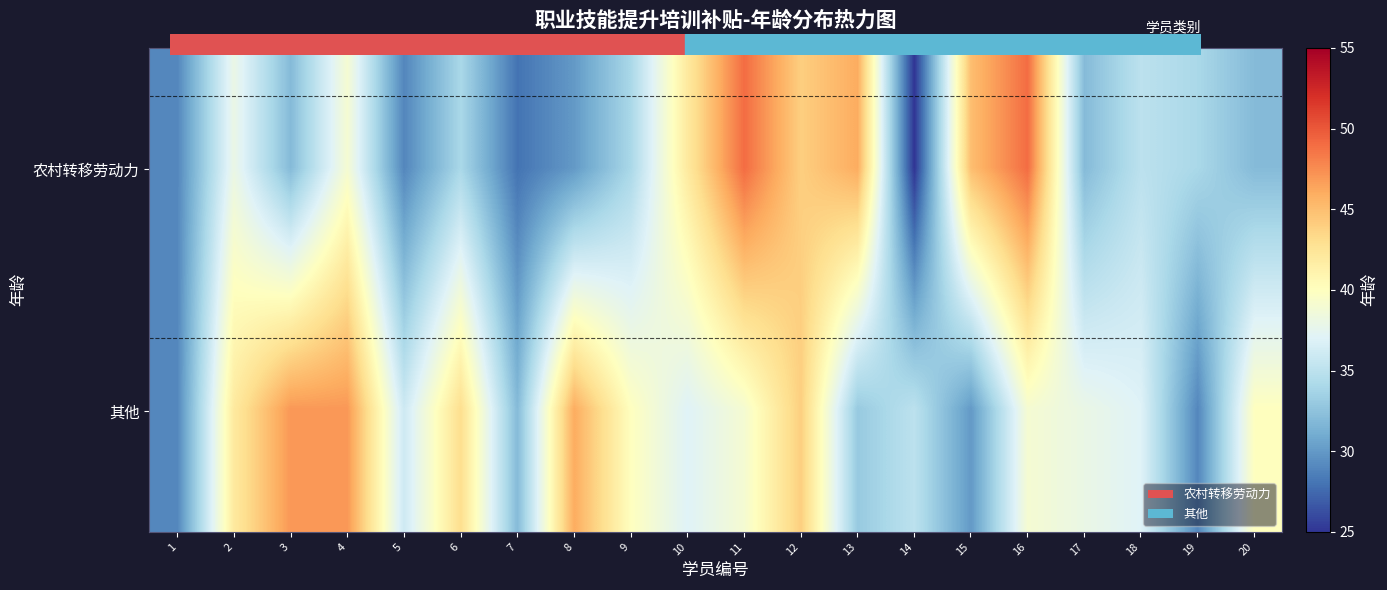

Reading left to right, extract all data points from this chart.

农村转移劳动力: 1=29	2=38	3=32	4=39	5=29	6=34	7=28	8=30	9=34	10=42	11=49	12=44	13=46	14=25	15=45	16=49	17=32	18=35	19=34	20=32
其他: 1=29	2=42	3=47	4=47	5=36	6=43	7=32	8=46	9=40	10=37	11=39	12=44	13=33	14=35	15=30	16=39	17=38	18=37	19=29	20=40